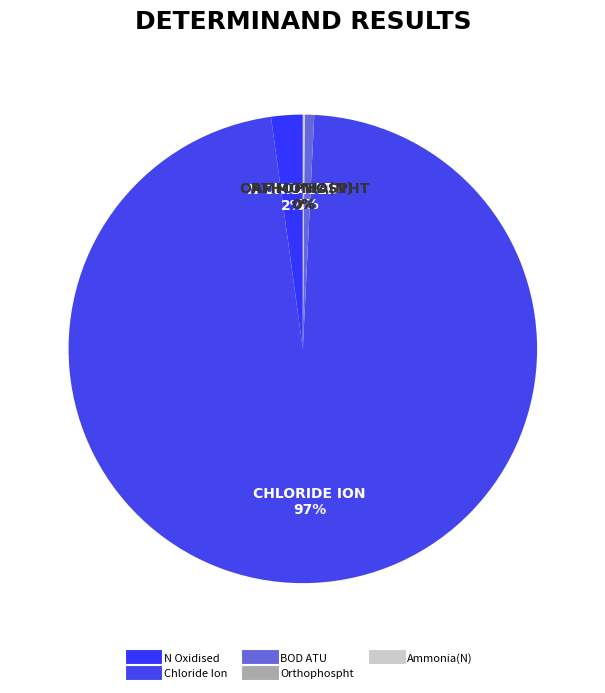

Which slice is the smallest?

Orthophospht